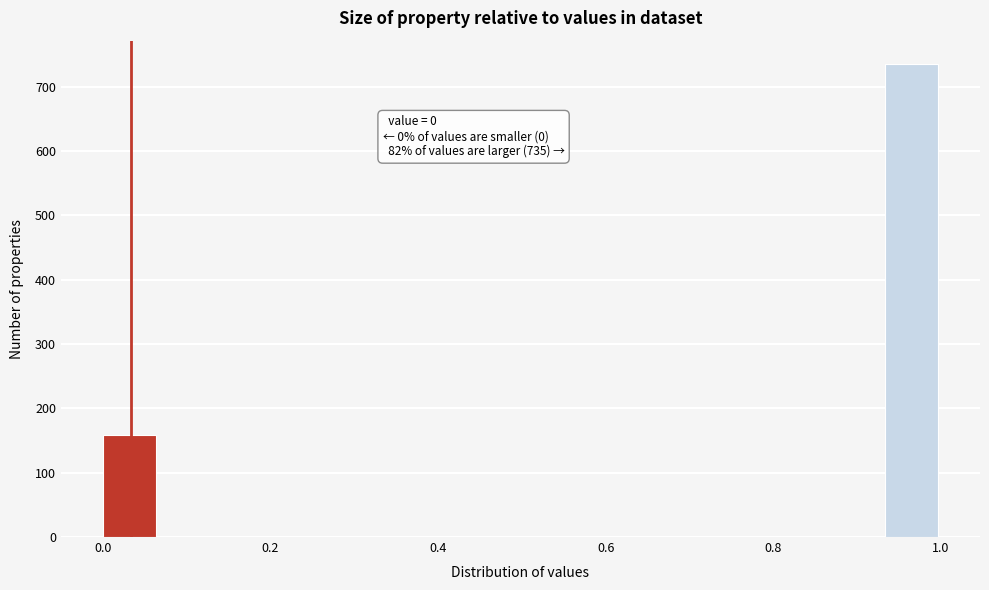

Around what value on the x-axis is the tallest bar? Give the approximate position of its centre, as read against the axis.

0.96